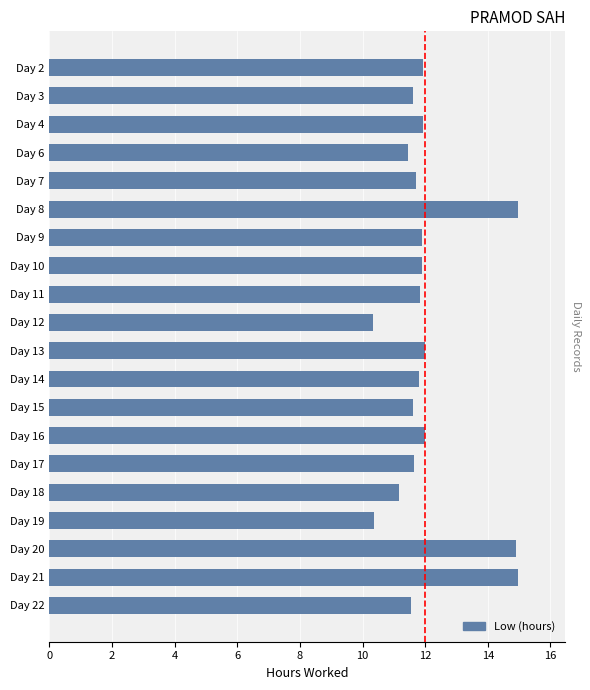

What is the smallest value displayed?

10.3